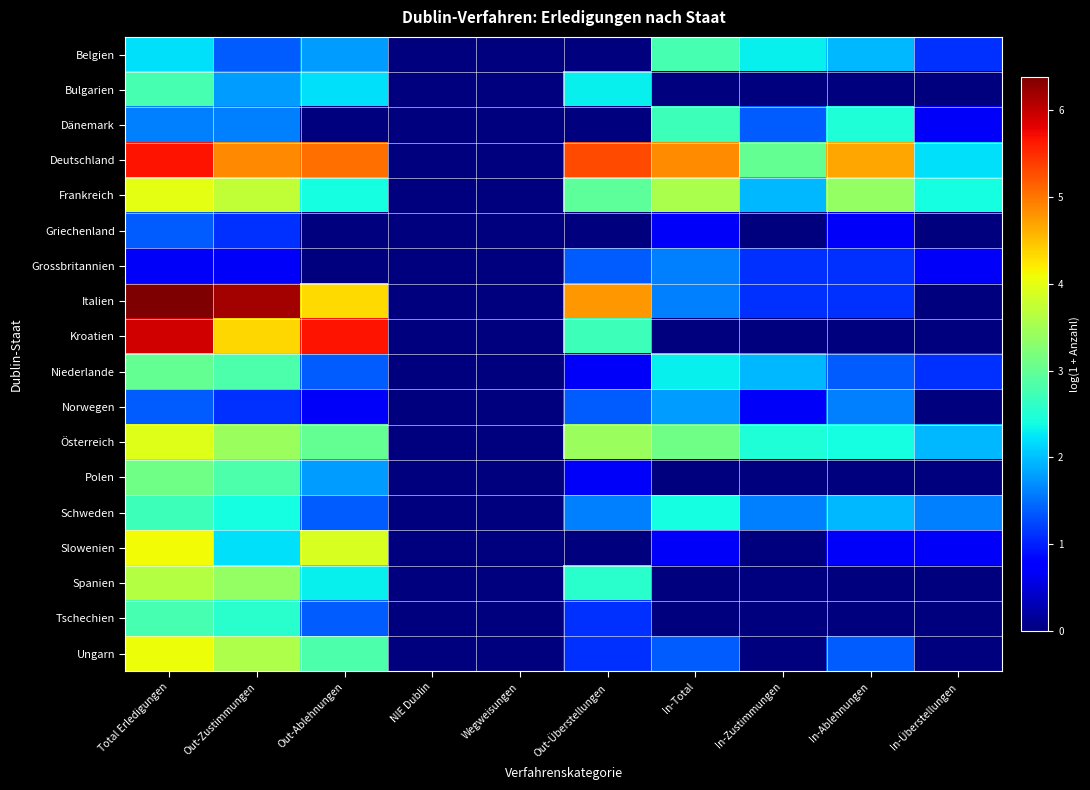

Which has a higher value, NIE Dublin or Out-Ablehnungen?

Out-Ablehnungen